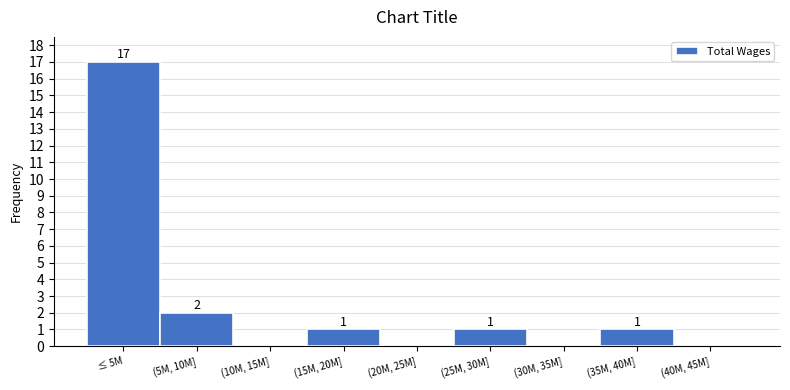

Reading left to right, what are all the values shown in this chart?

≤ 5M=17	(5M, 10M]=2	(10M, 15M]=0	(15M, 20M]=1	(20M, 25M]=0	(25M, 30M]=1	(30M, 35M]=0	(35M, 40M]=1	(40M, 45M]=0